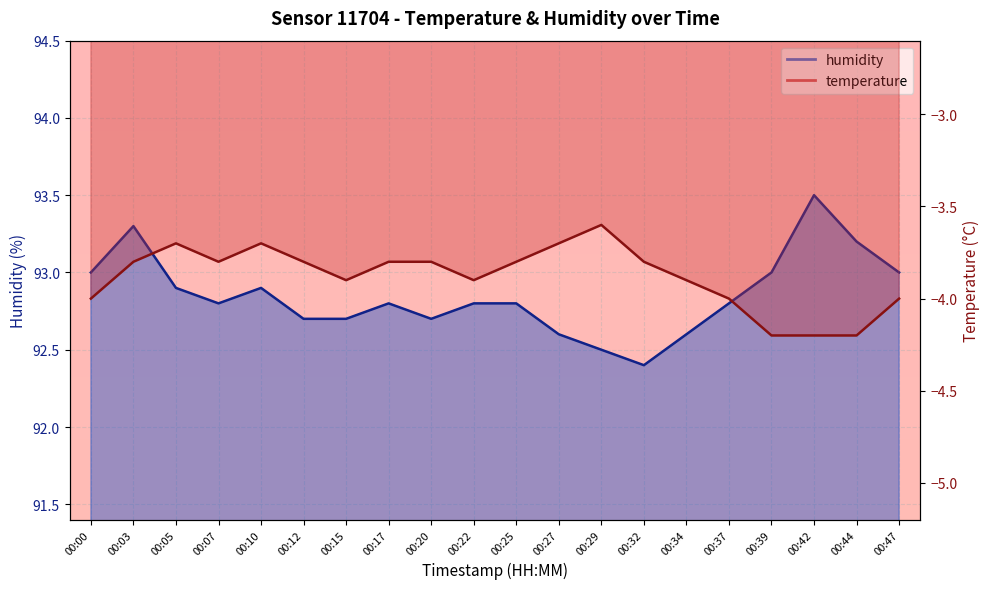

What is the average value of the humidity series?

92.8